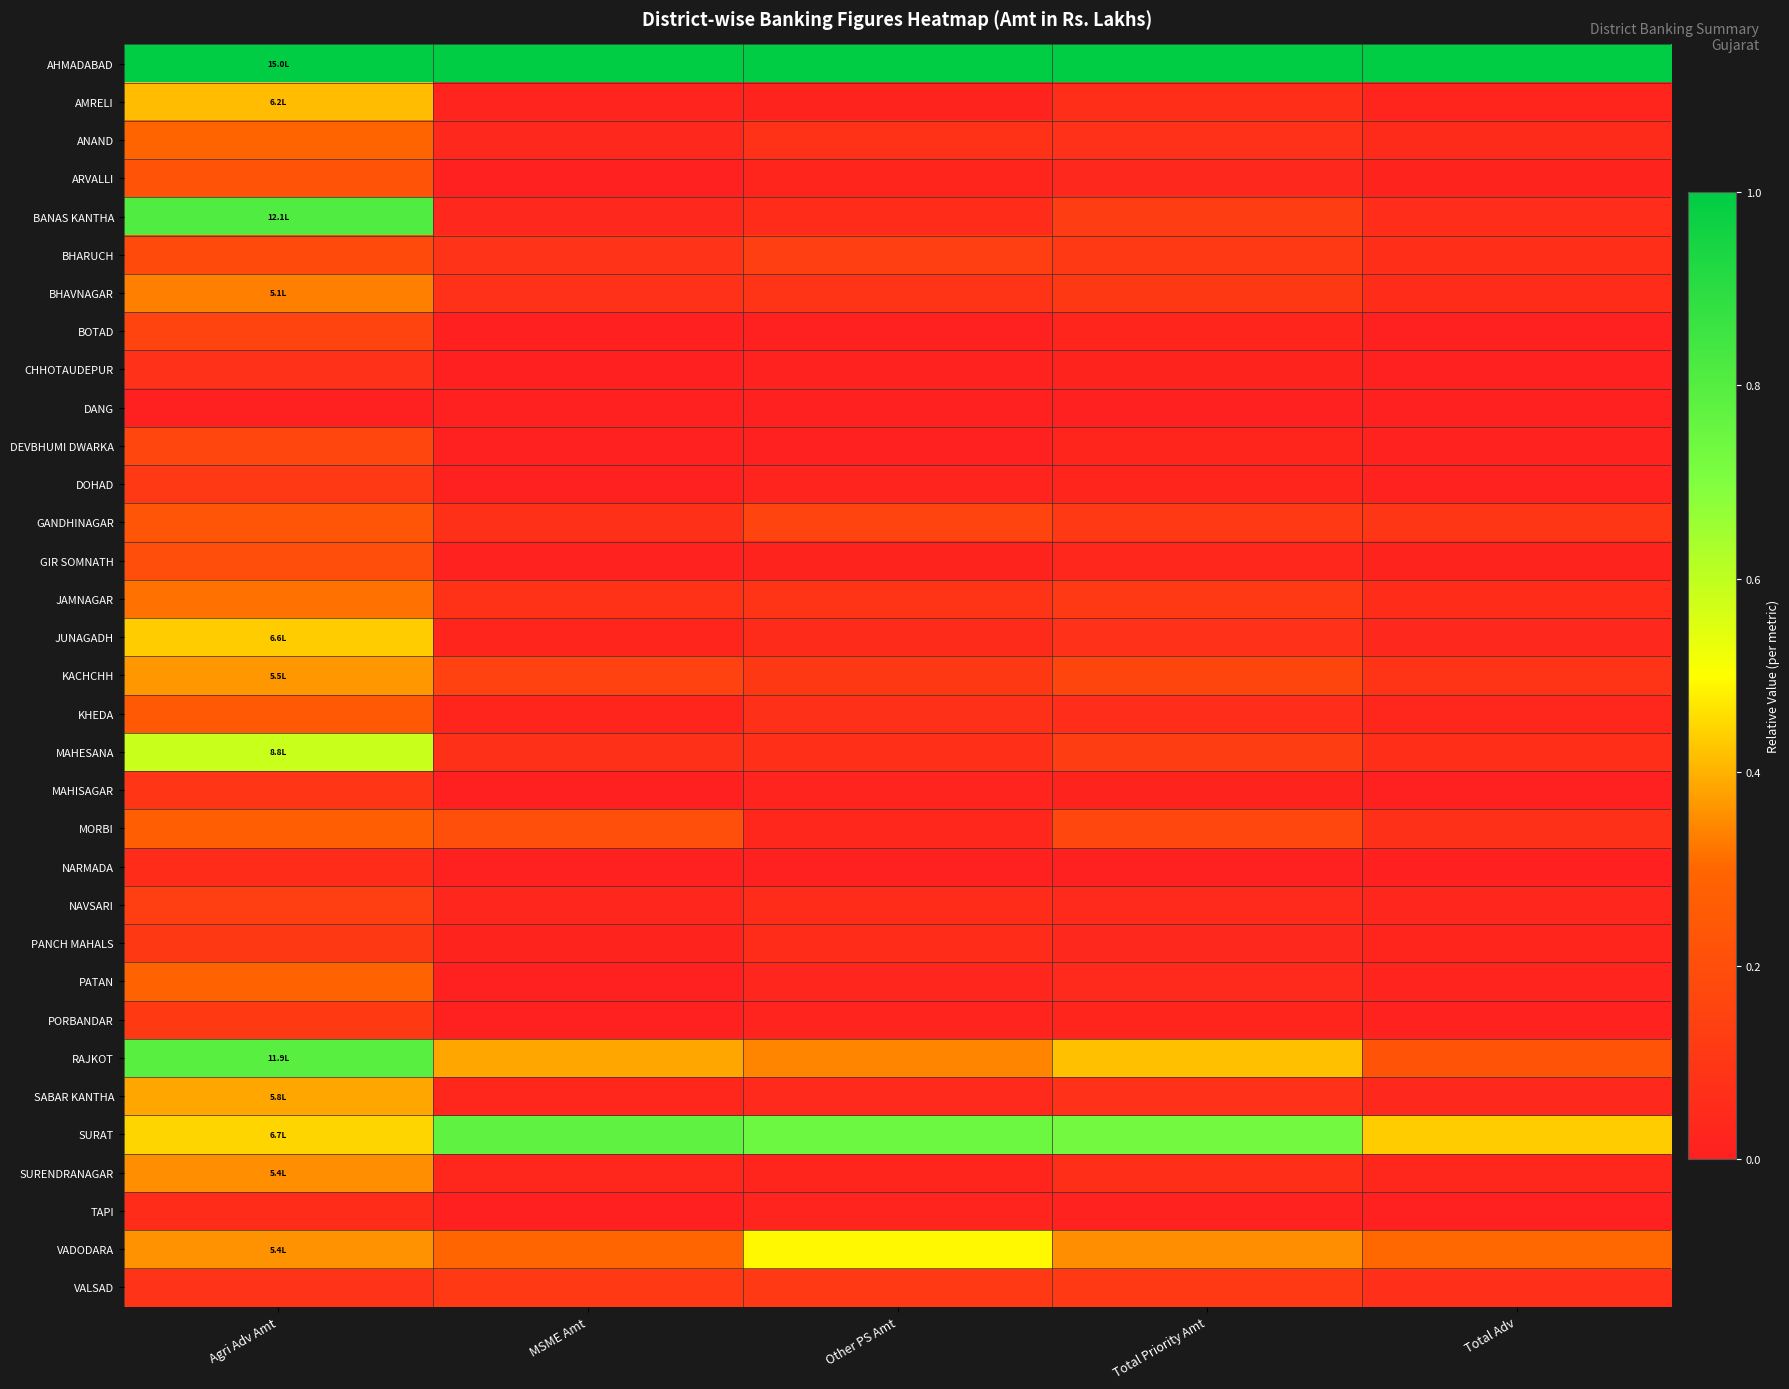

At how many categories does at least one series exceed 0?

5